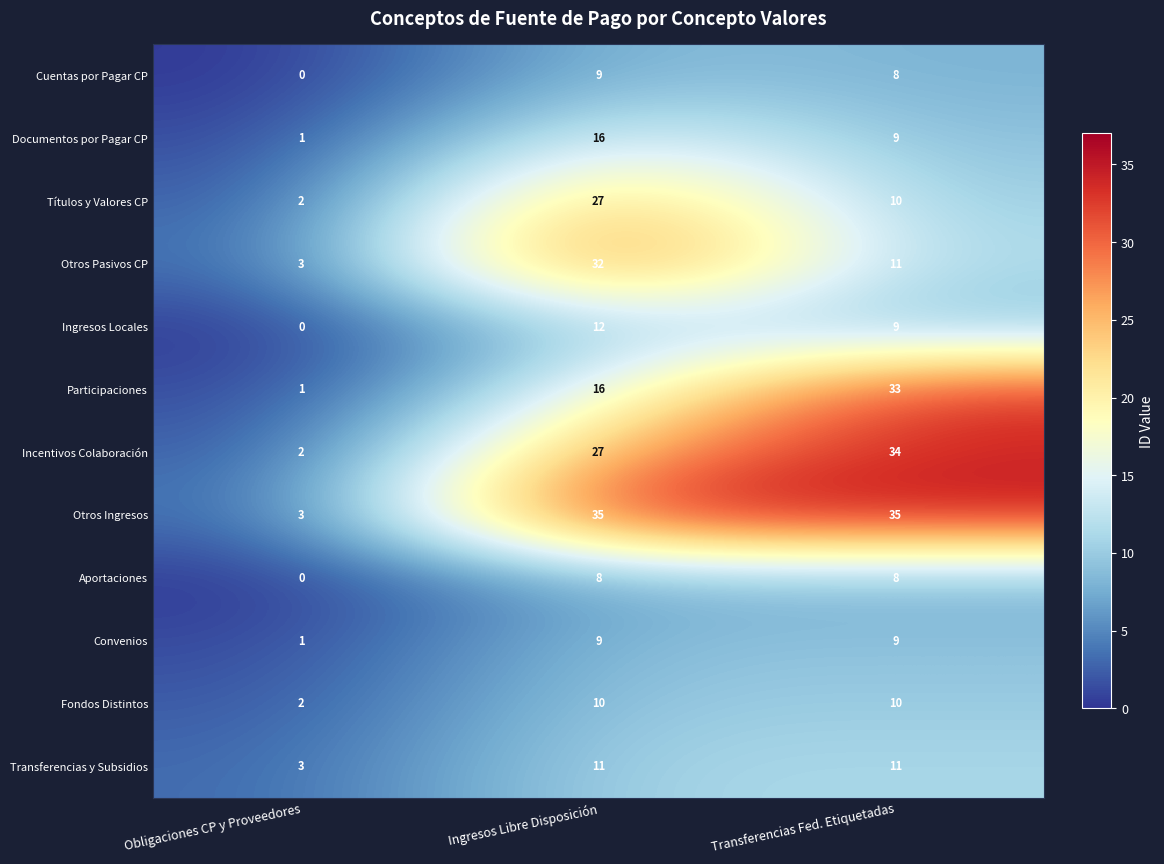

Is it true that Cuentas por Pagar CP equals 5 at Obligaciones CP y Proveedores?

False